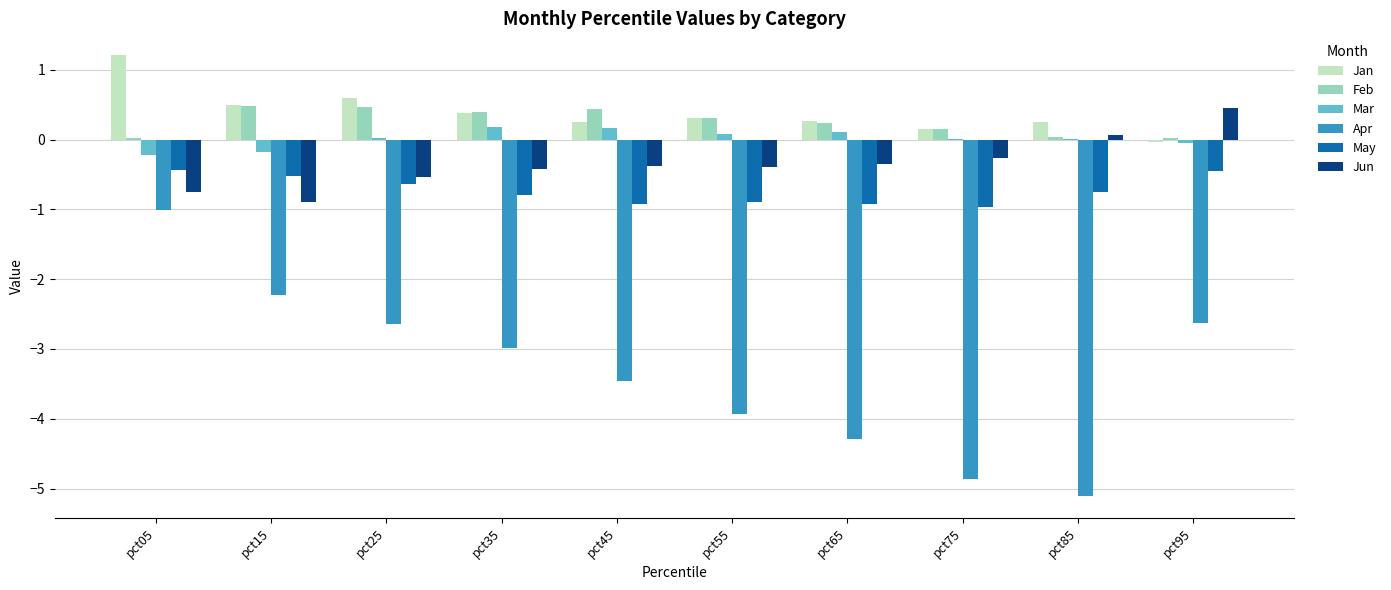

At which label does Apr first exceed -2?

pct05